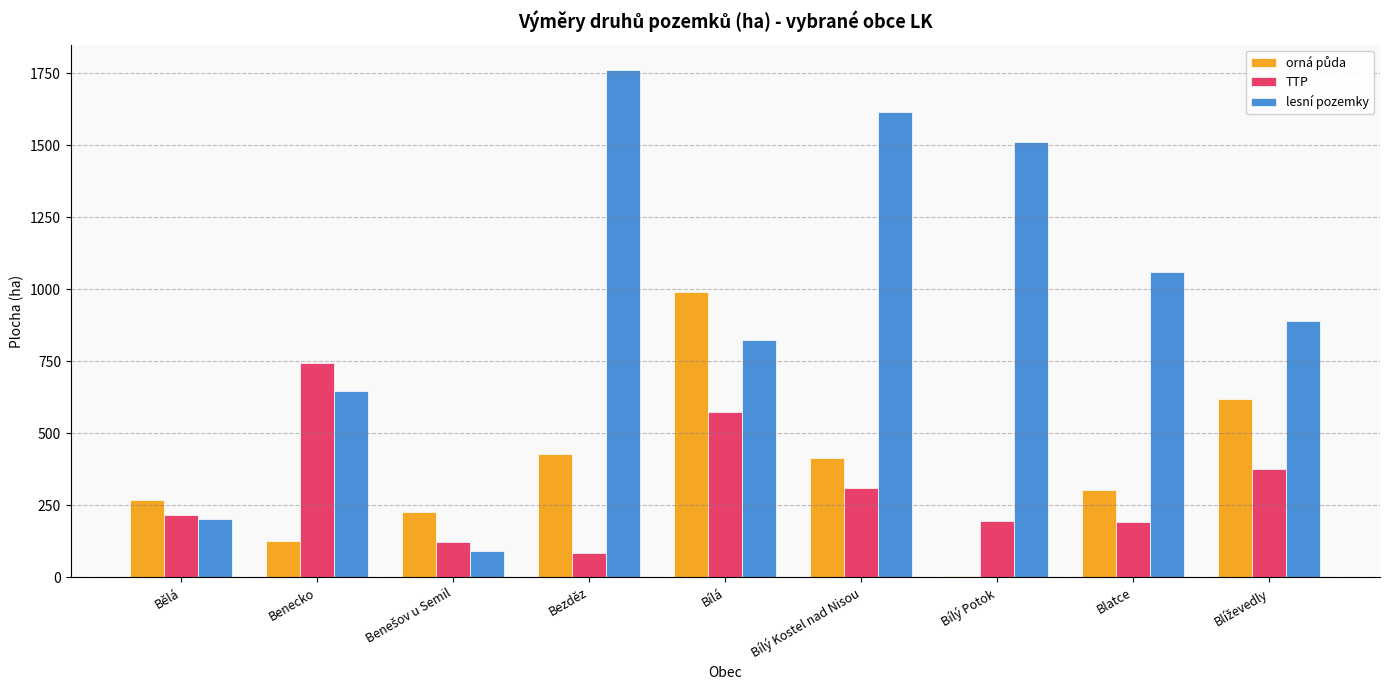

Read the TTP value at Bezděz.

84.5